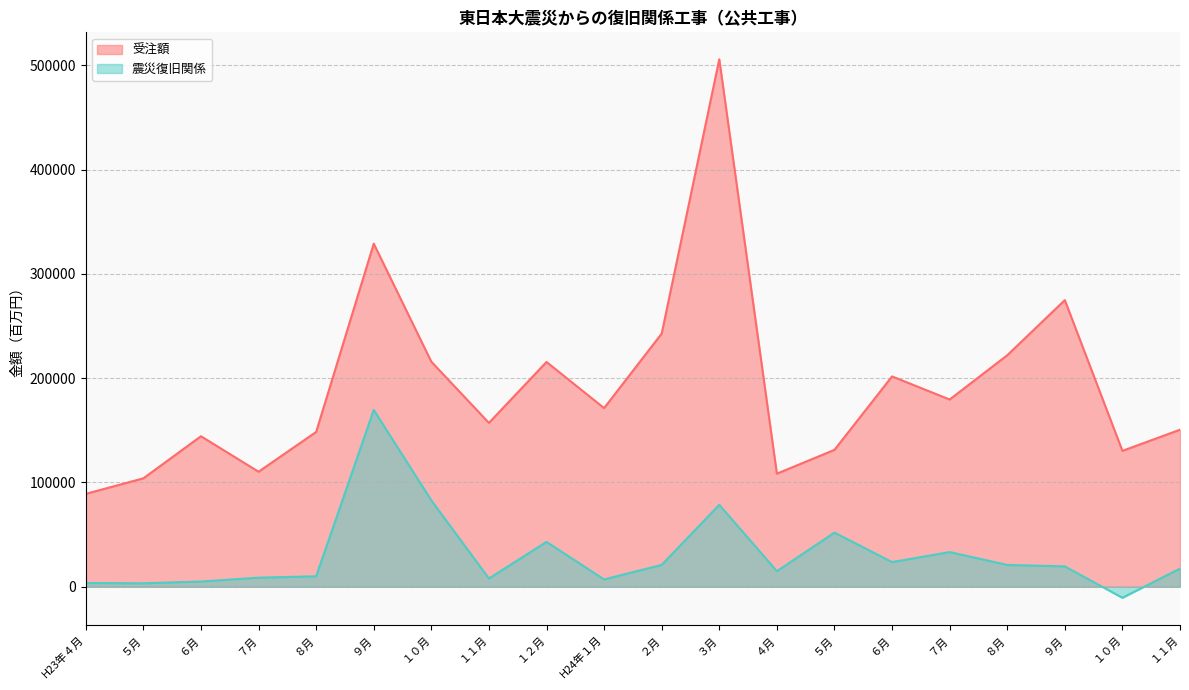

Rank the categories by 震災復旧関係 value from lowest to highest.

１０月, ５月, H23年４月, ６月, H24年１月, １１月, ７月, ８月, ４月, １１月, ９月, ８月, ２月, ６月, ７月, １２月, ５月, ３月, １０月, ９月